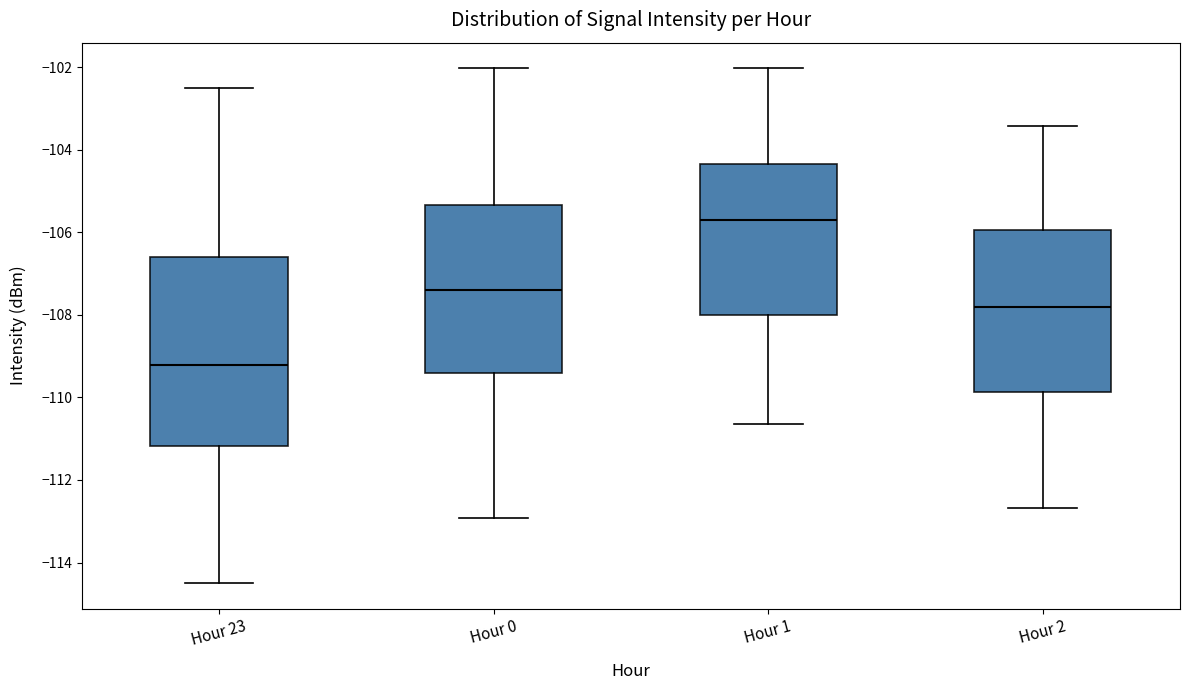

Reading left to right, transcribe this box plot: for each box, give where its median line is, the range the box spans, and where its two whiskers end, as read against the y-axis. The values are not printed on the chart, so give them approximately, as read against the axis.

Hour 23: median -109.2, box -111.2 to -106.6, whiskers -114.4 to -102.6
Hour 0: median -107.4, box -109.4 to -105.4, whiskers -113.0 to -102.0
Hour 1: median -105.8, box -108.0 to -104.4, whiskers -110.6 to -102.0
Hour 2: median -107.8, box -109.8 to -106.0, whiskers -112.6 to -103.4